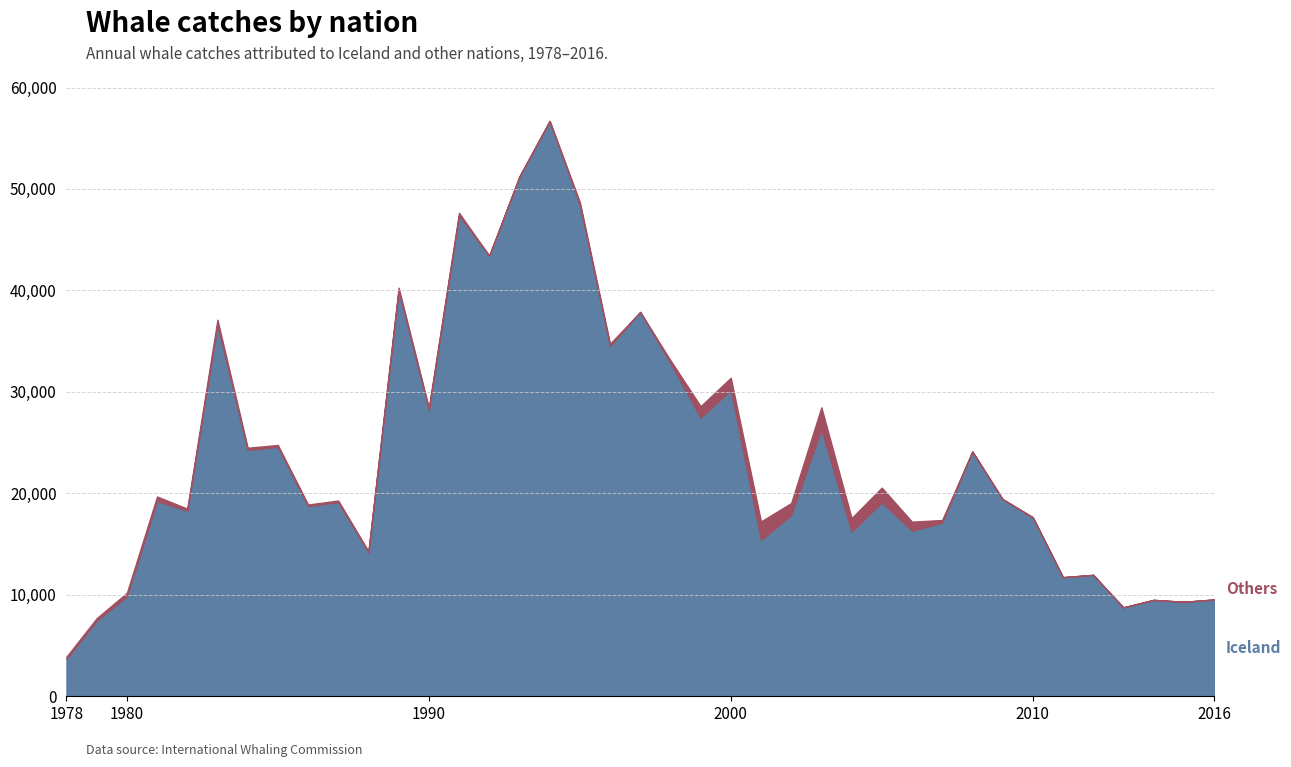

Does the chart display data point markers on the line(s)?

No